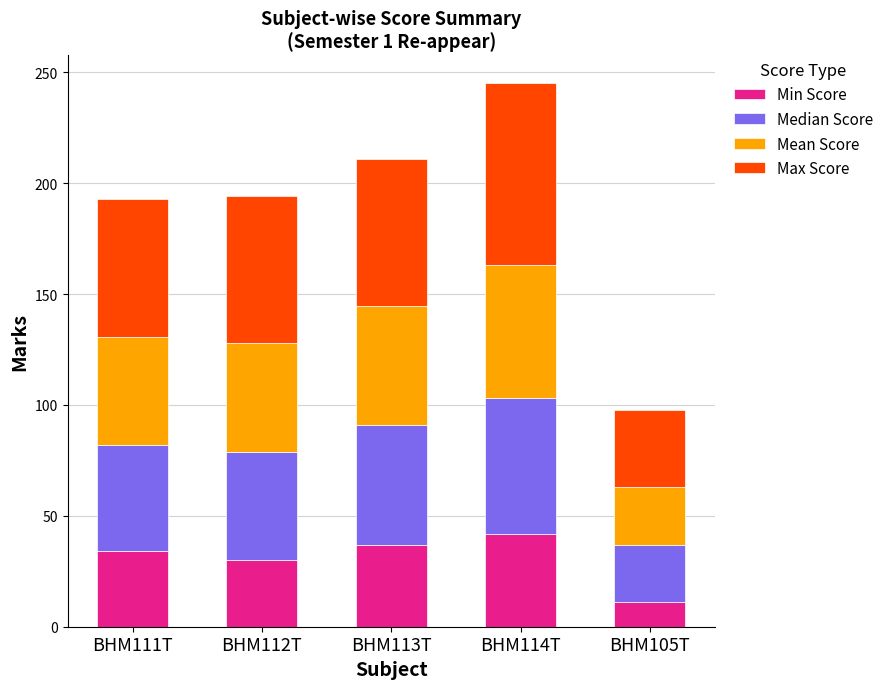

What is the total value across all series at BHM105T?

97.8